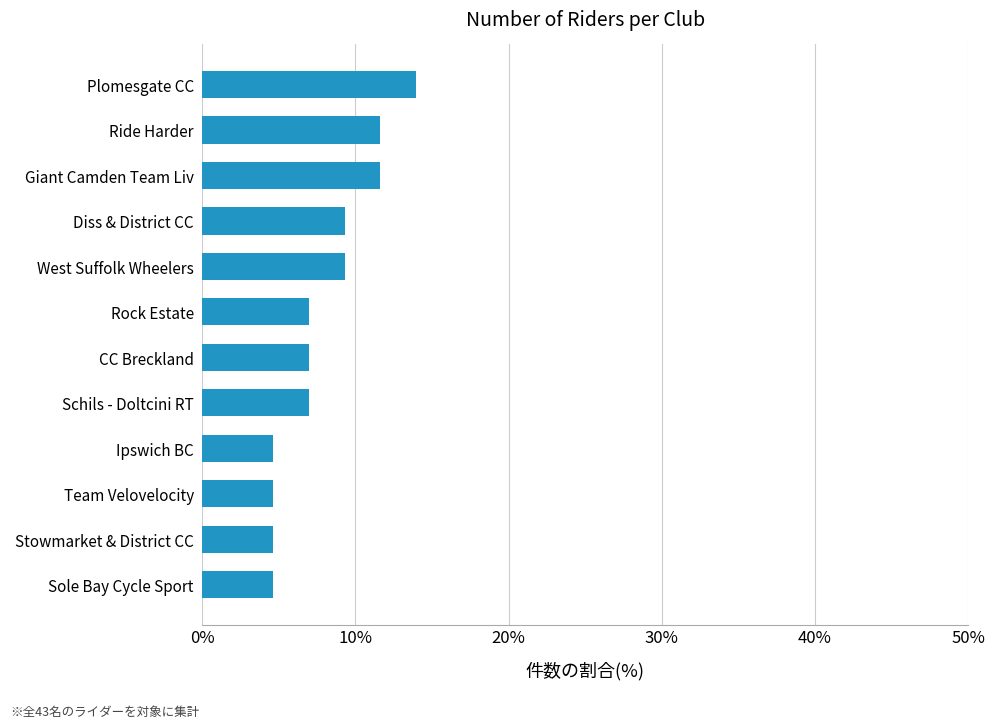

Read the value at Schils - Doltcini RT.

7.0